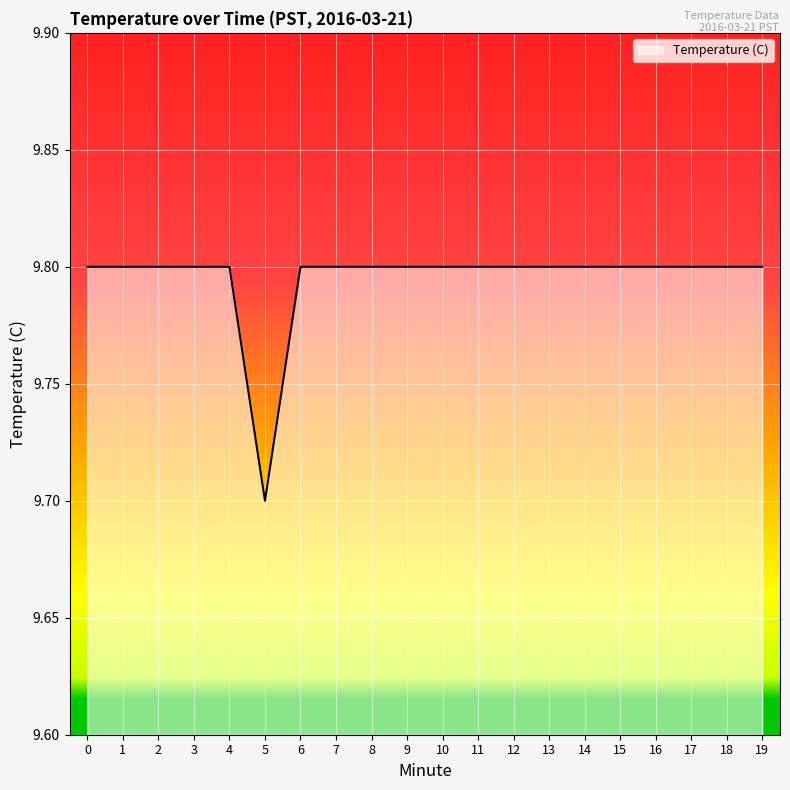

True or false: the data shows 17.4 at 12.

False